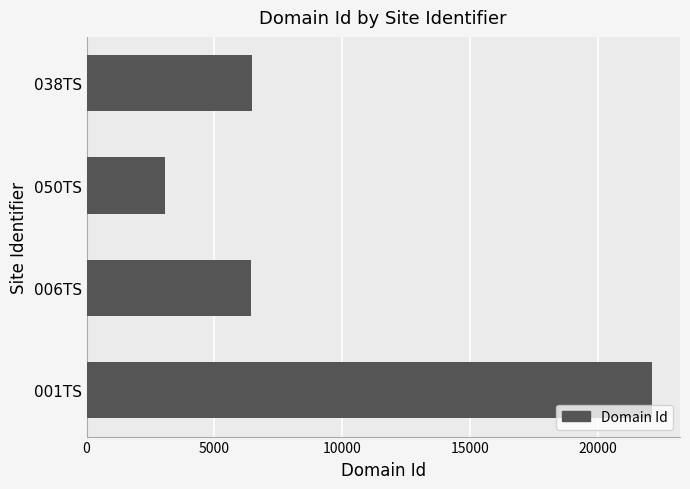

Between 001TS and 006TS, which is larger?

001TS